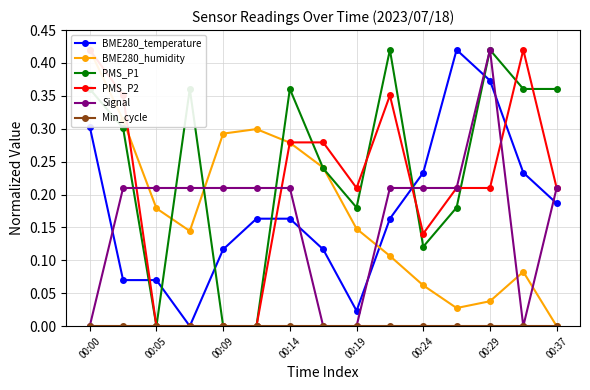

Does the chart display data point markers on the line(s)?

Yes